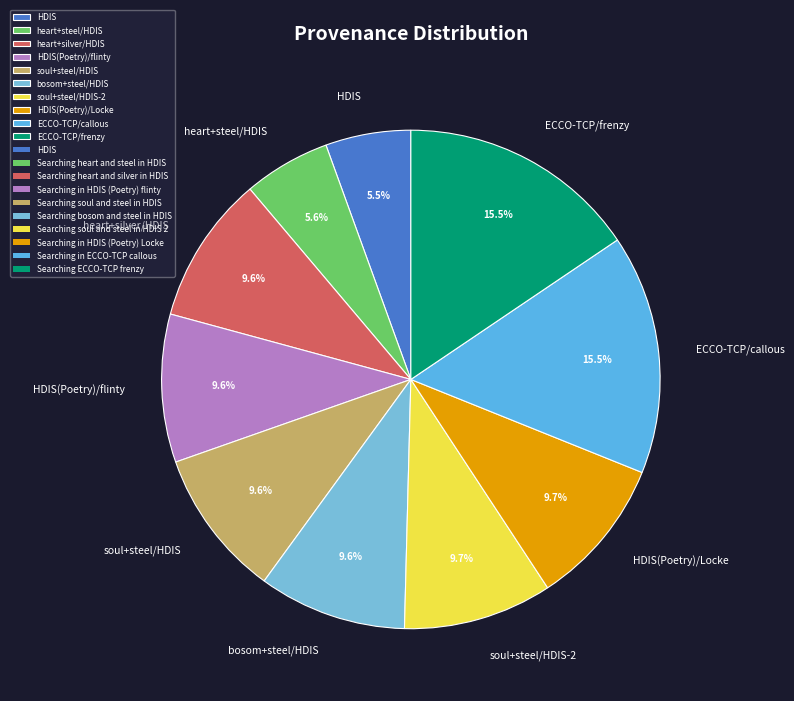

Is there any slice that represents more than half of the pie?

No